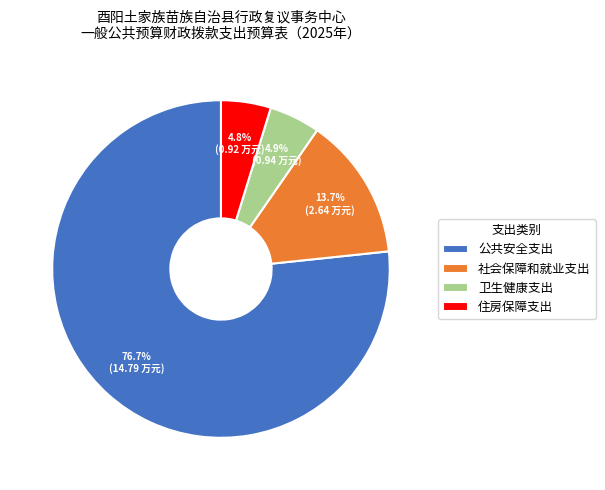

To the nearest percent, what is the difference between the largest and smallest slice percentages?

72%